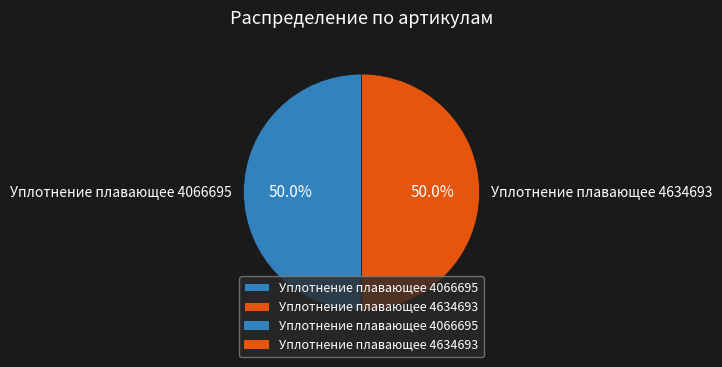

The Уплотнение плавающее 4634693 slice represents 57% of the pie. True or false?

False